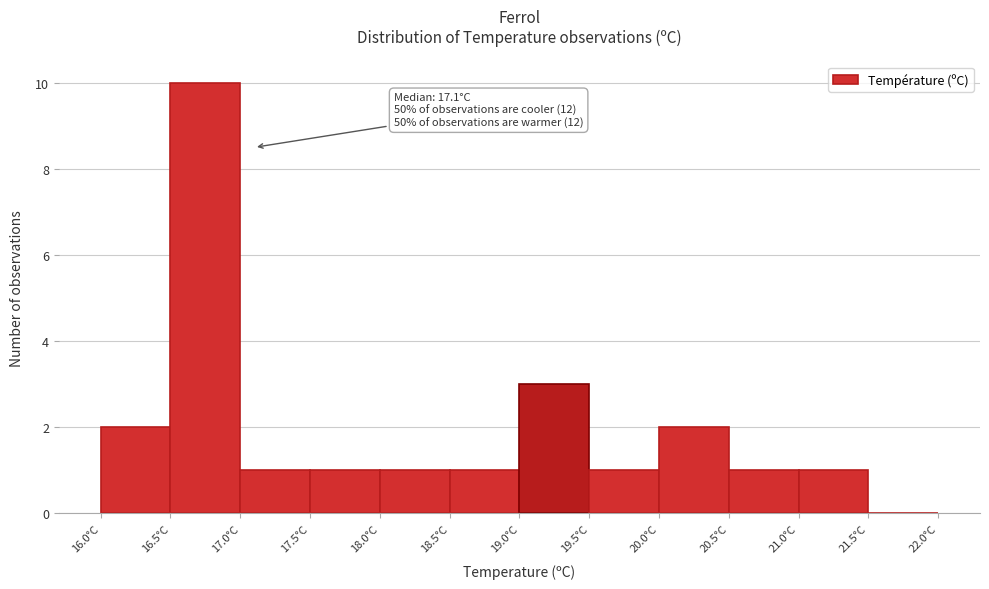

Which range on the x-axis has the tallest bar?

16.5 to 17.0